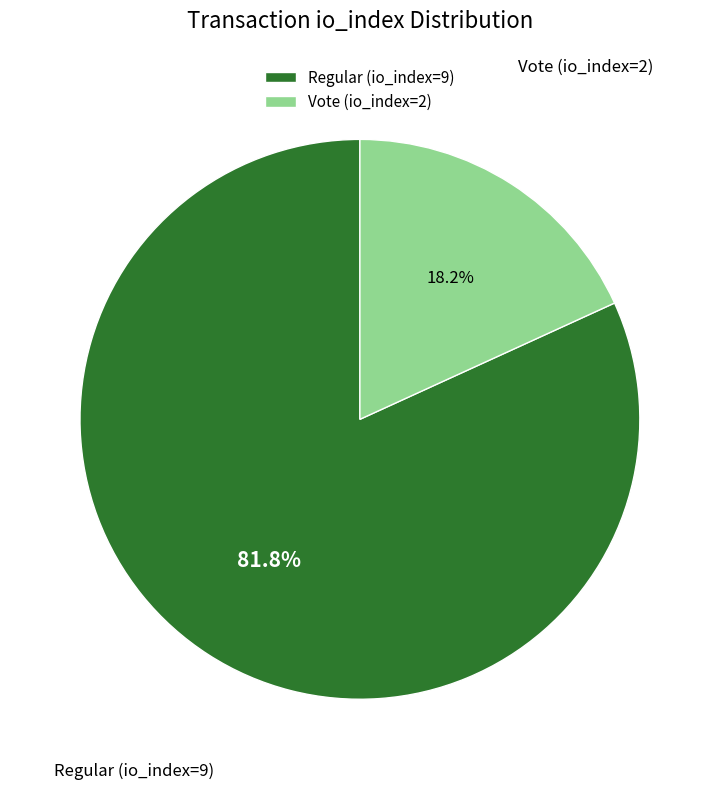

What percentage is the Vote (io_index=2) slice, to the nearest percent?

18%